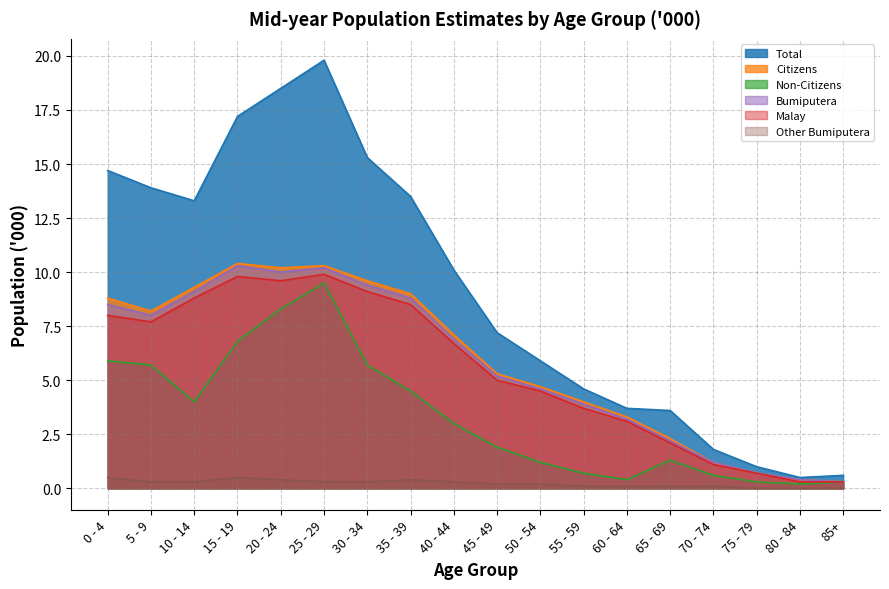

List the series in order of their peak value, lowest first.

Other Bumiputera, Non-Citizens, Malay, Bumiputera, Citizens, Total